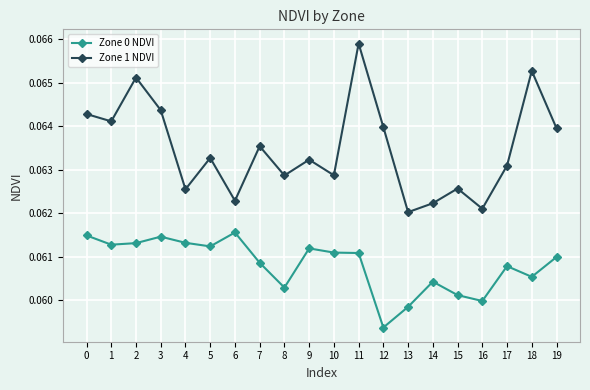

Count the Zone 0 NDVI values in the range 0 to 1.

20